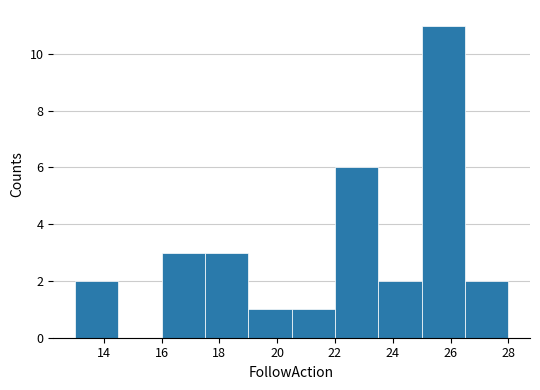

Reading left to right, list every bar in this chart as the range it spans on the x-axis followed by its height. Neither the bar edges nor the heights are printed on the chart, so give them approximately, as read against the axes.

13.0 to 14.5: 2
14.5 to 16.0: 0
16.0 to 17.5: 3
17.5 to 19.0: 3
19.0 to 20.5: 1
20.5 to 22.0: 1
22.0 to 23.5: 6
23.5 to 25.0: 2
25.0 to 26.5: 11
26.5 to 28.0: 2